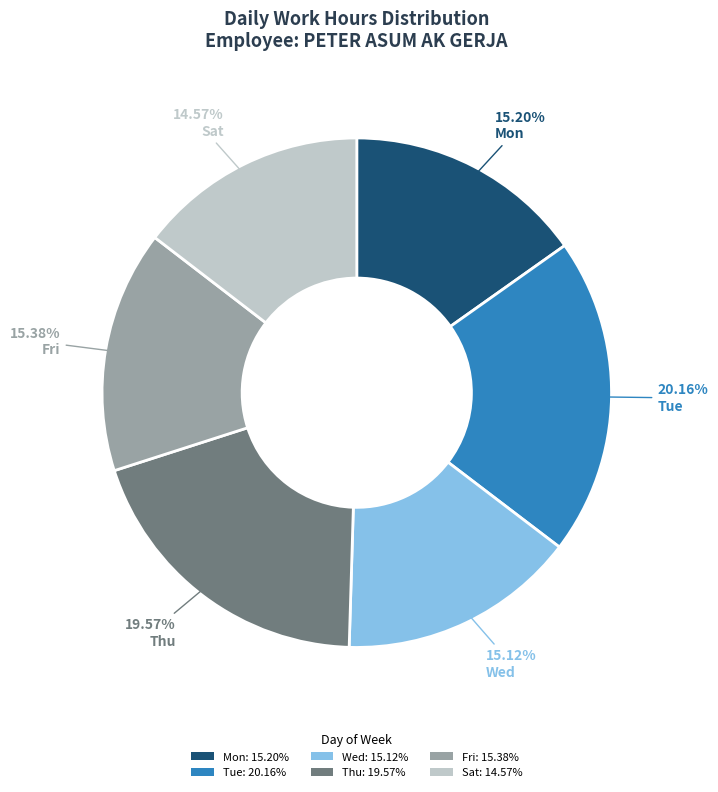

Does Tue: 20.16% account for over 50% of the chart?

No